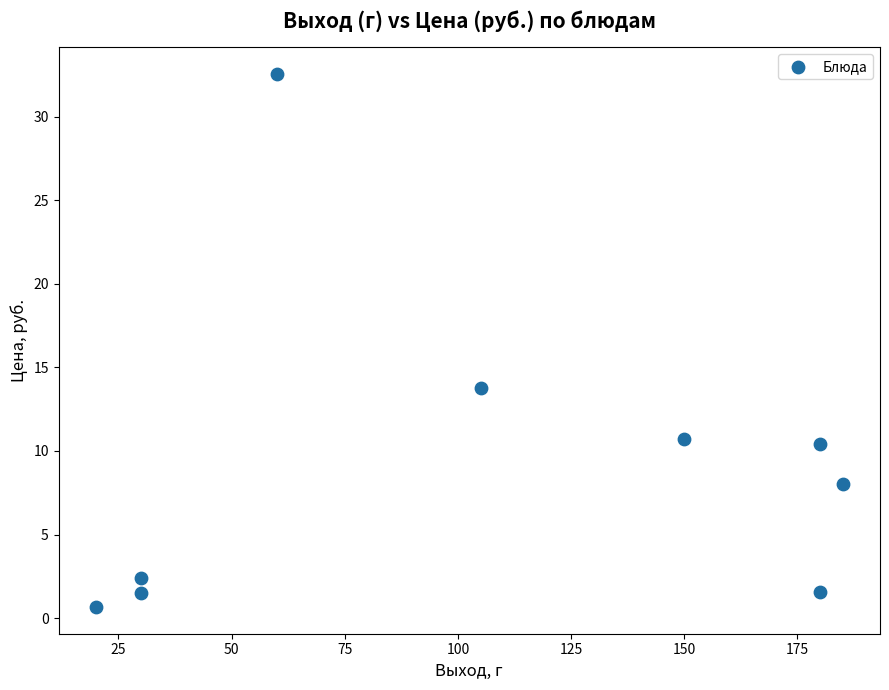

What Y value in the scatter plot is closest to 16?

13.8